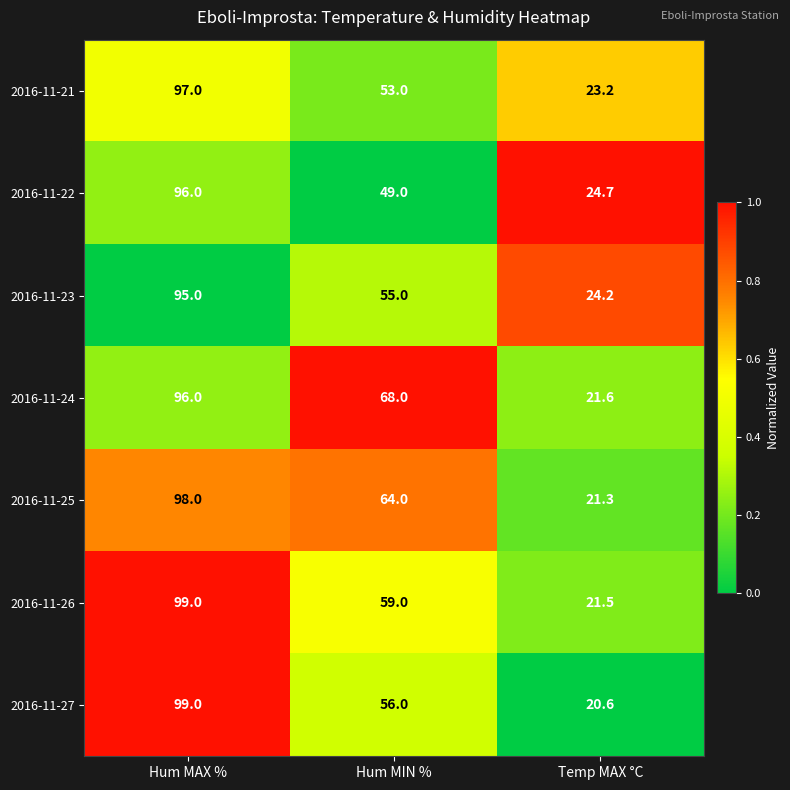

What is the difference between the maximum and minimum values in the 2016-11-26 series?

77.5